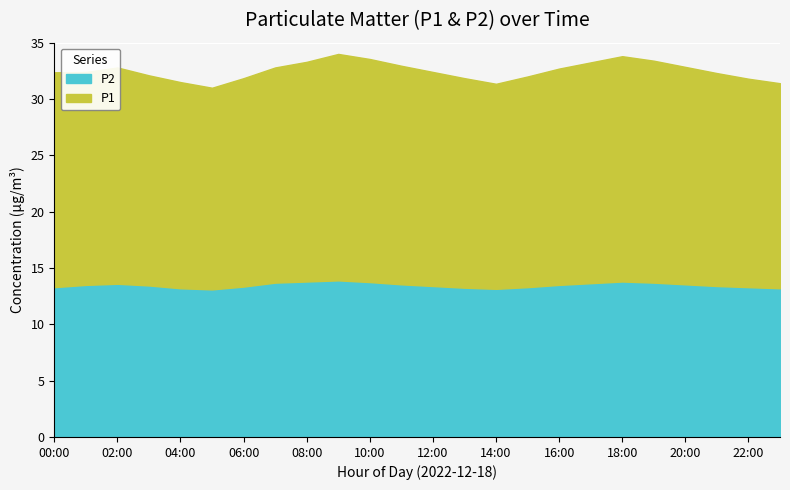

Which category has the lowest value in the P1 series?

05:00